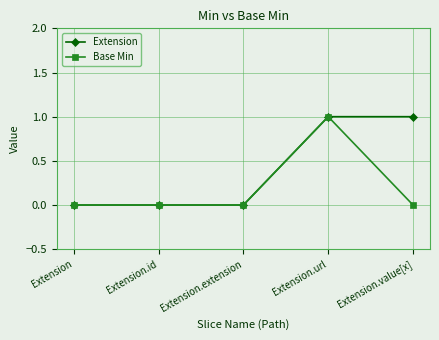

What is the label of the 5th point from the right?

Extension